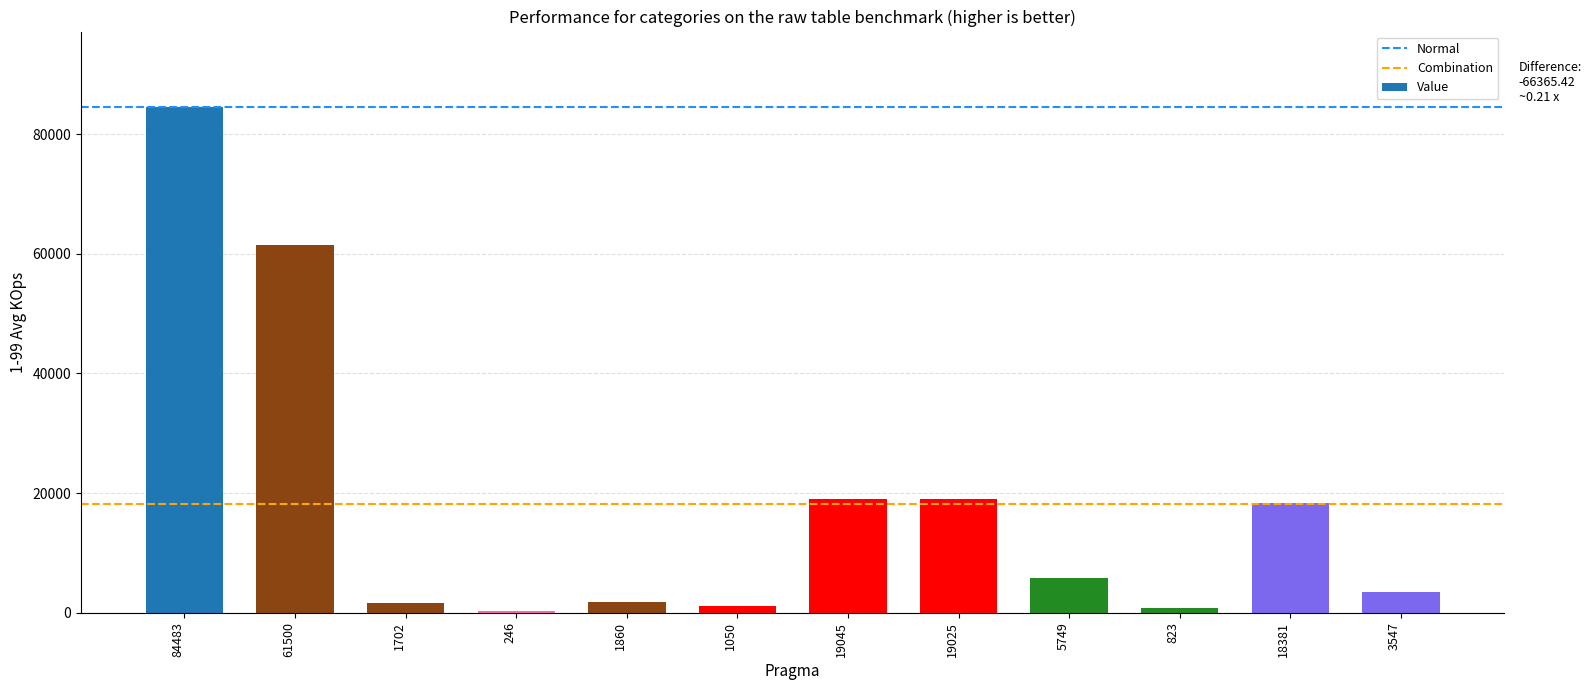

Is it true that the value at 19045 is 28370?

False